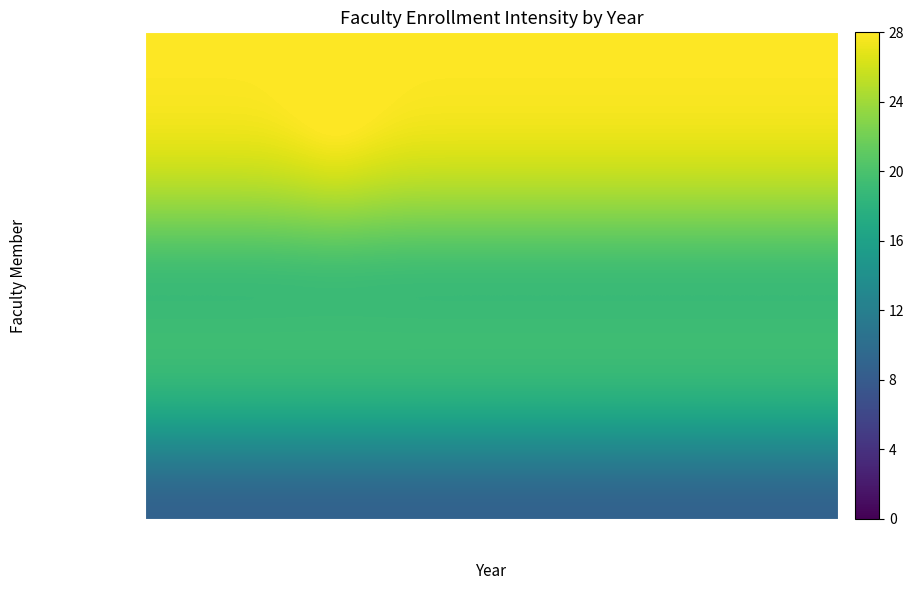

Reading left to right, list all the values displayed in this chart.

金 成海: 2004=28.0	2005=28.0	2006=28.0	2007=28.0	2008=28.3	2009=28.6	2010=28.3	2011=28.0	2012=28.0	2013=28.0	2014=28.0	2015=28.0	2016=28.0	2017=28.0	2018=28.0	2019=28.0	2020=28.0	2021=28.0	2022=28.0	2023=28.0
三隅 友子: 2004=27.6	2005=27.6	2006=27.6	2007=27.7	2008=28.2	2009=28.9	2010=28.2	2011=27.7	2012=27.6	2013=27.6	2014=27.6	2015=27.6	2016=27.6	2017=27.6	2018=27.6	2019=27.6	2020=27.6	2021=27.6	2022=27.6	2023=27.6
坂田 浩: 2004=23.8	2005=23.8	2006=23.8	2007=23.9	2008=24.1	2009=24.4	2010=24.1	2011=23.9	2012=23.8	2013=23.8	2014=23.8	2015=23.8	2016=23.8	2017=23.8	2018=23.8	2019=23.8	2020=23.8	2021=23.8	2022=23.8	2023=23.8
チャン ホアンナム: 2004=18.0	2005=18.0	2006=18.0	2007=18.0	2008=18.0	2009=18.1	2010=18.0	2011=18.0	2012=18.0	2013=18.0	2014=18.0	2015=18.0	2016=18.0	2017=18.0	2018=18.0	2019=18.0	2020=18.0	2021=18.0	2022=18.0	2023=18.0
内藤 毅: 2004=20.0	2005=20.0	2006=20.0	2007=20.0	2008=20.0	2009=20.0	2010=20.0	2011=20.0	2012=20.0	2013=20.0	2014=20.0	2015=20.0	2016=20.0	2017=20.0	2018=20.0	2019=20.0	2020=20.0	2021=20.0	2022=20.0	2023=20.0
橋本 智: 2004=17.6	2005=17.6	2006=17.6	2007=17.6	2008=17.6	2009=17.6	2010=17.6	2011=17.6	2012=17.6	2013=17.6	2014=17.6	2015=17.6	2016=17.6	2017=17.6	2018=17.6	2019=17.6	2020=17.6	2021=17.6	2022=17.6	2023=17.6
福岡 佑子: 2004=8.4	2005=8.4	2006=8.4	2007=8.4	2008=8.4	2009=8.4	2010=8.4	2011=8.4	2012=8.4	2013=8.4	2014=8.4	2015=8.4	2016=8.4	2017=8.4	2018=8.4	2019=8.4	2020=8.4	2021=8.4	2022=8.4	2023=8.4